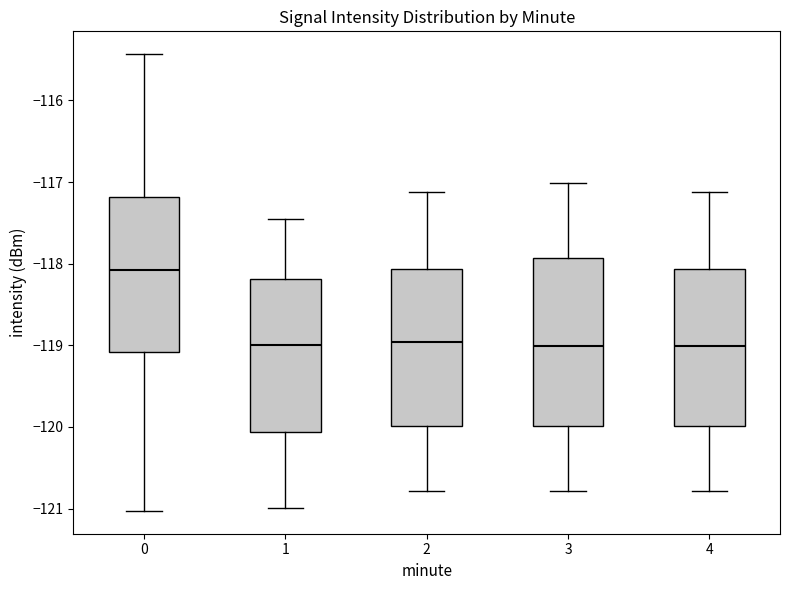

Where does the median line of the box at x = 1 sit on the y-axis? The values are not printed on the chart, so give them approximately, as read against the axis.

-119.0